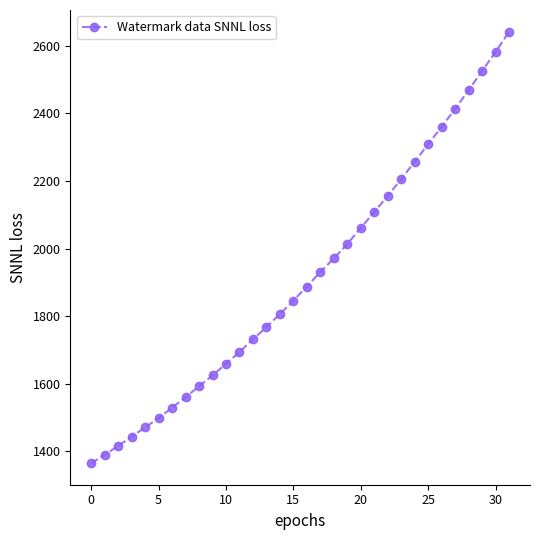

How many lines are shown in the chart?

1